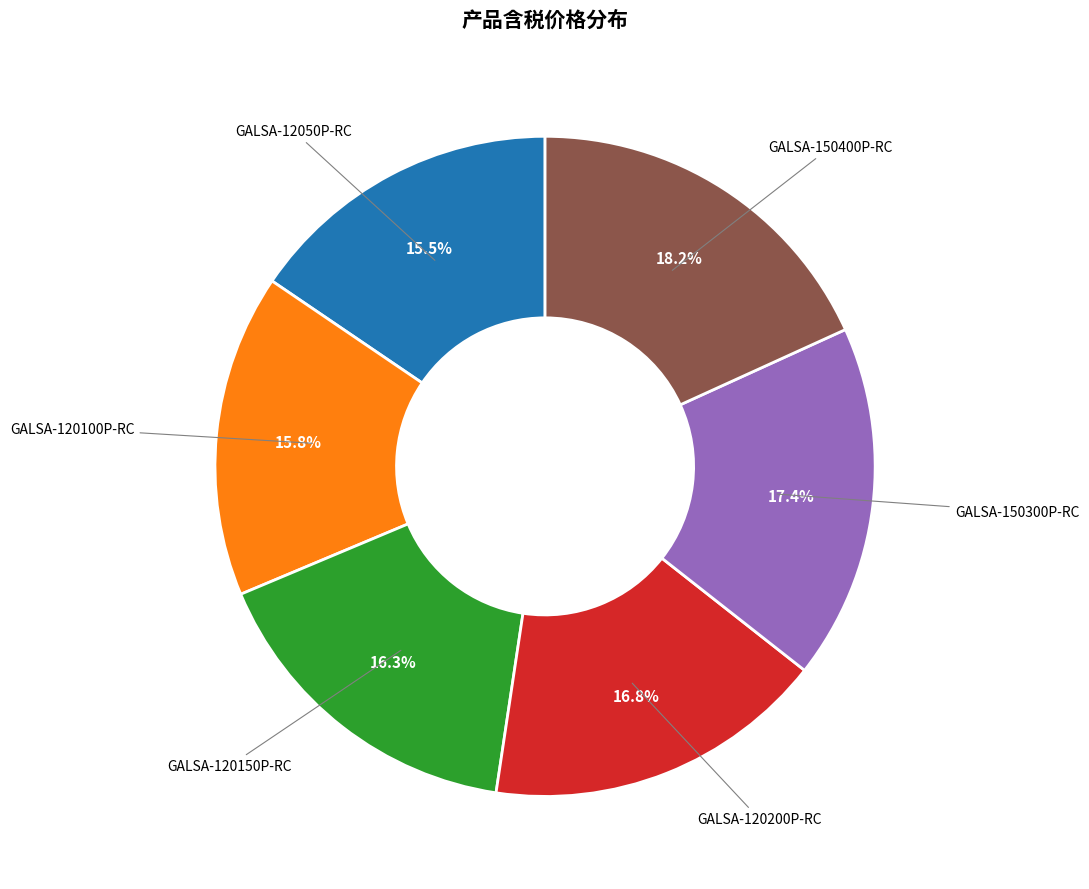

What is the total percentage of GALSA-150400P-RC and GALSA-120200P-RC?

35.0%